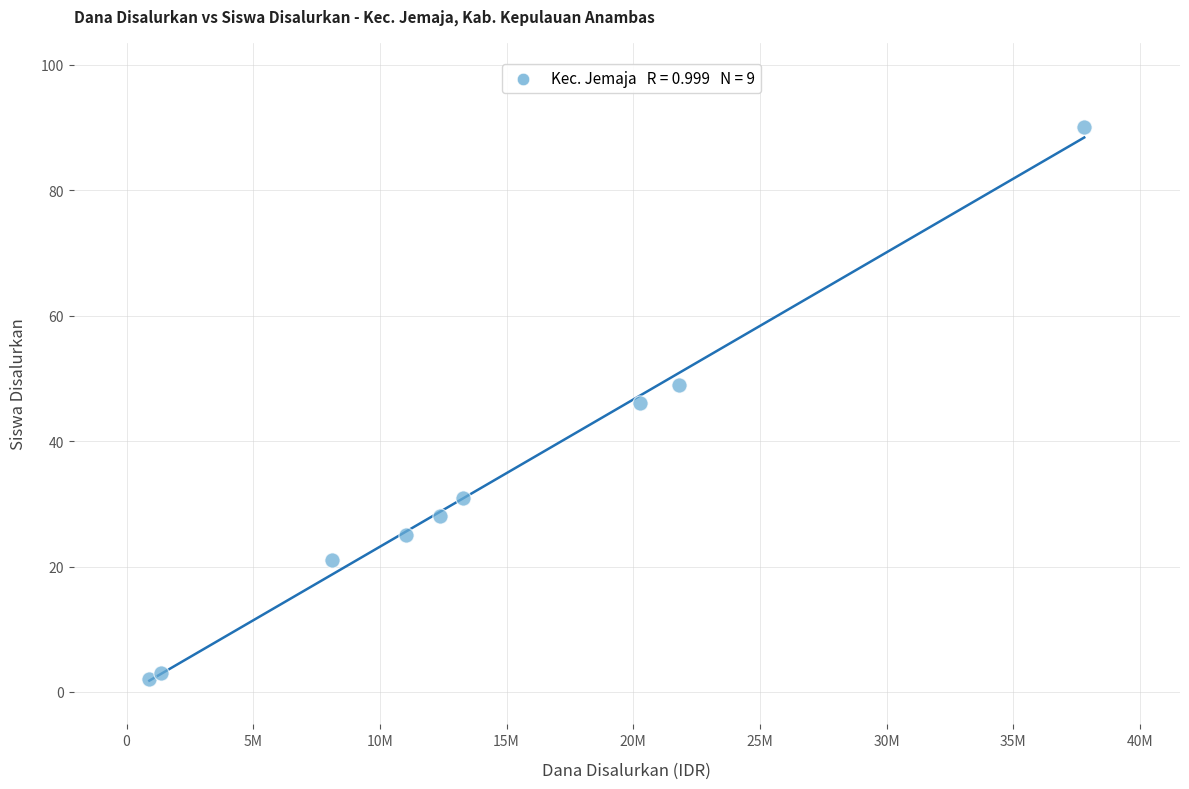

What is the range of Y values (max minus min)?

88